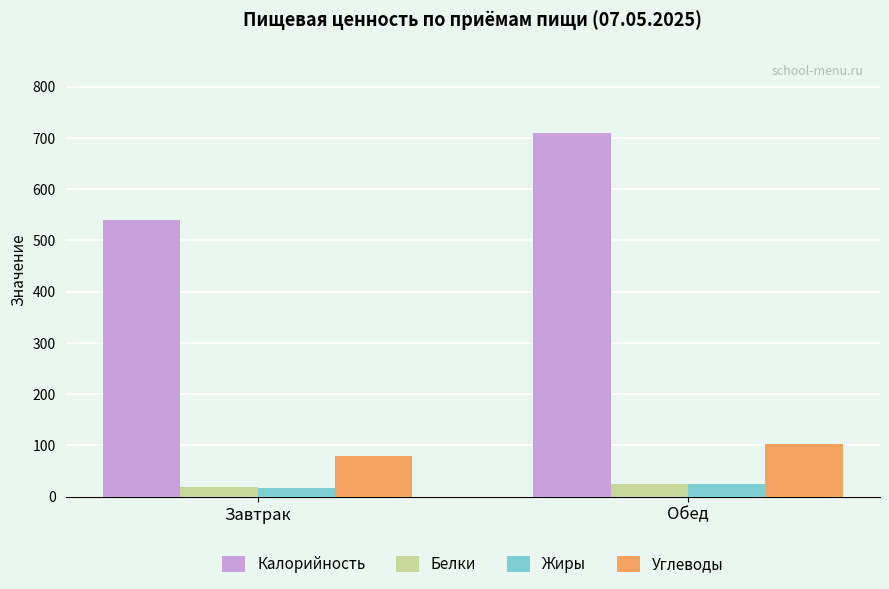

The Жиры series shows 24 at Обед. True or false?

True